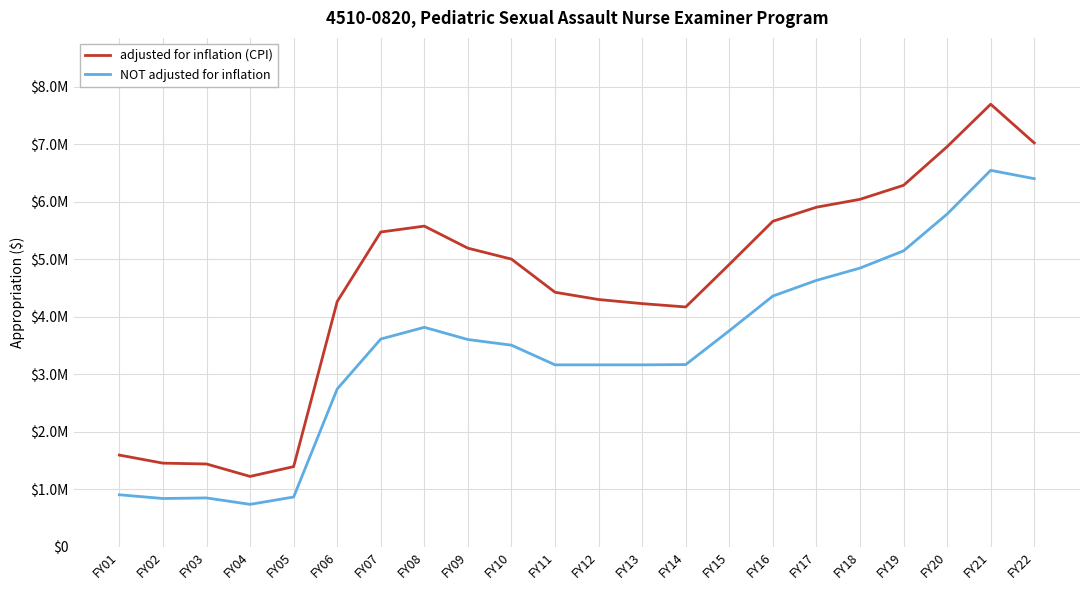

Is this an area chart (filled region under the line)?

No